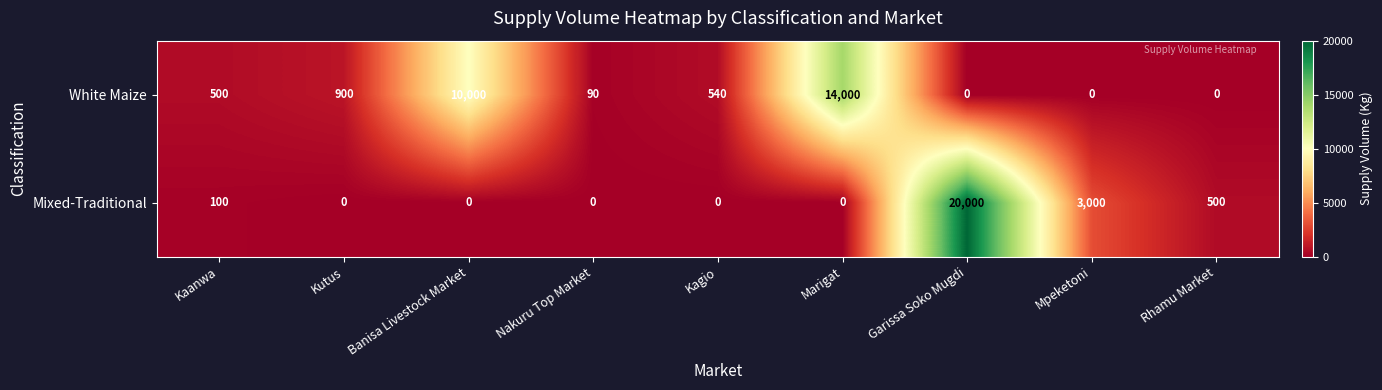

At how many categories does at least one series exceed 9962?

3